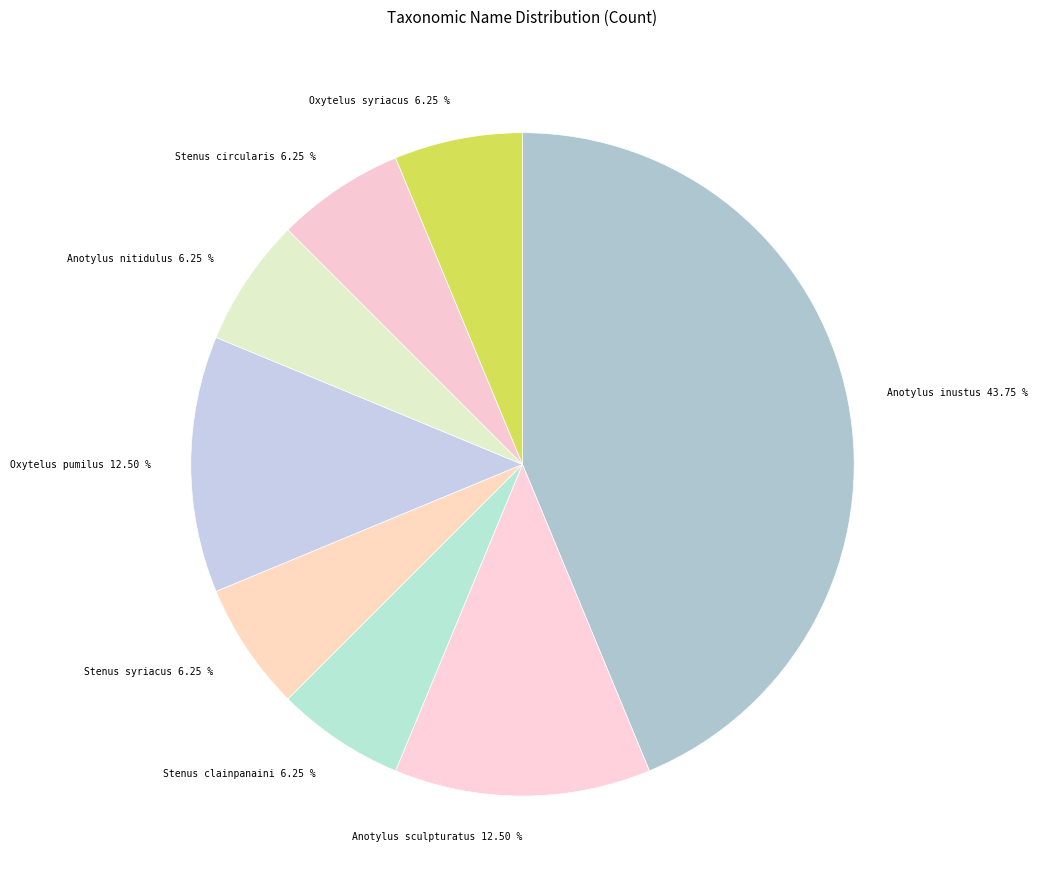

Is the sum of Oxytelus syriacus and Anotylus sculpturatus greater than half?

No